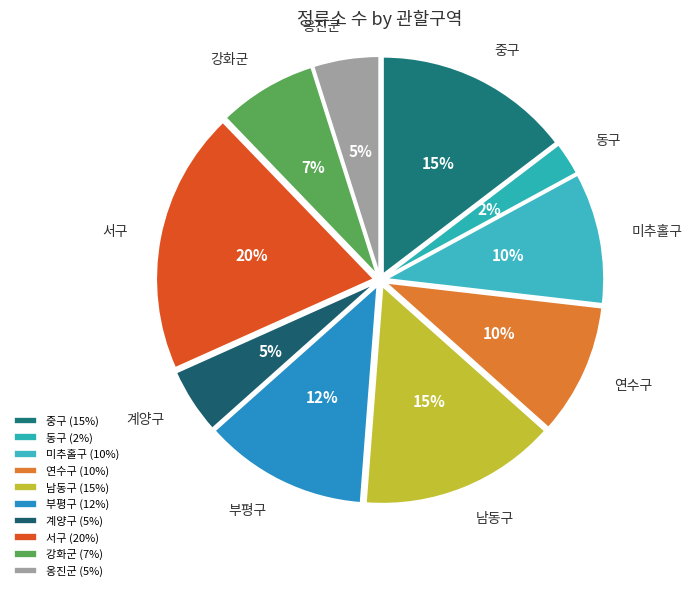

What is the smallest slice in the pie chart?

동구